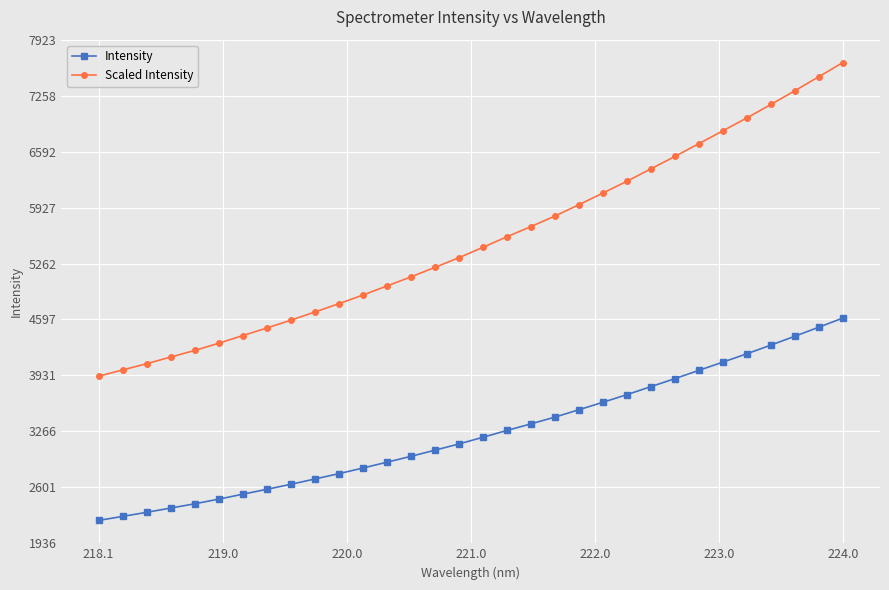

Which series has the largest range (max minus min)?

Scaled Intensity